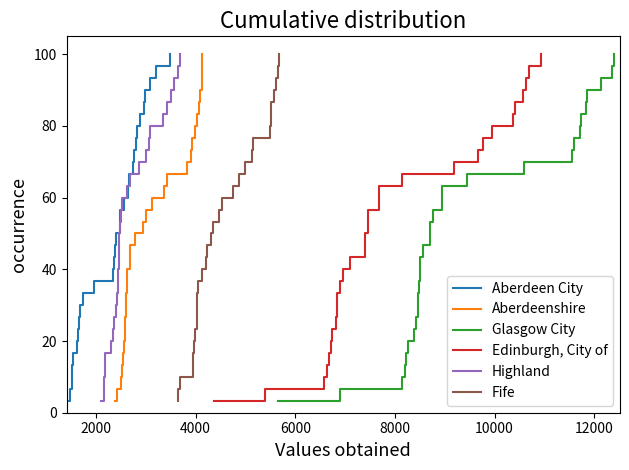

What is the smallest value displayed?

3.3